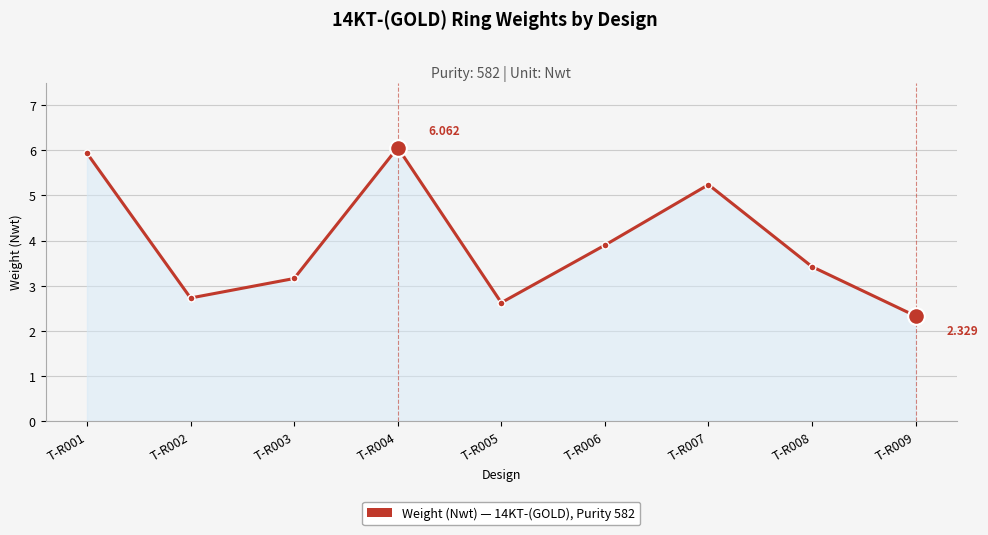

Rank the categories by value from lowest to highest.

T-R009, T-R005, T-R002, T-R003, T-R008, T-R006, T-R007, T-R001, T-R004